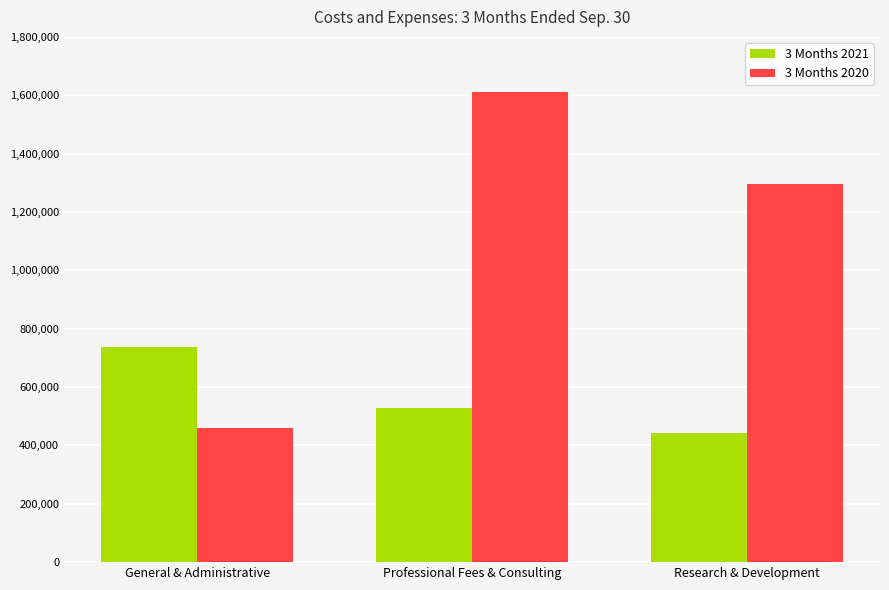

What position from the left is Research & Development?

3